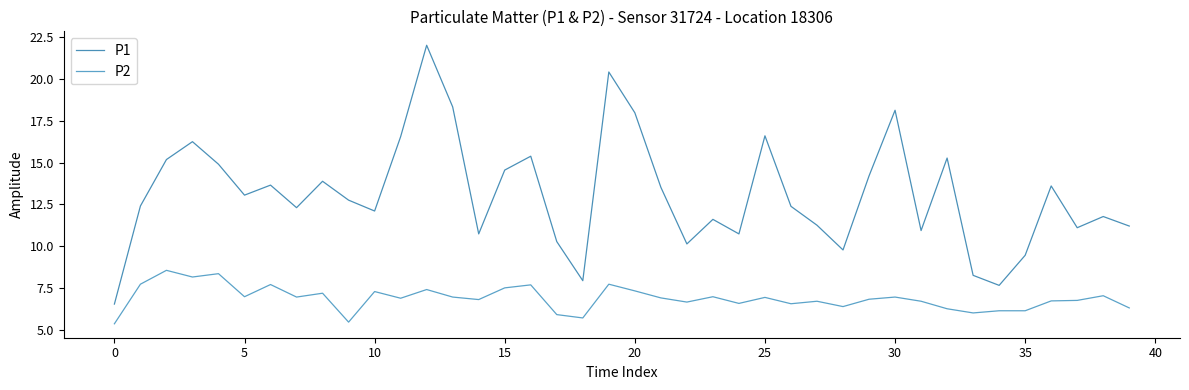

What is the value of the P1 point at the 14th from the left?

18.3